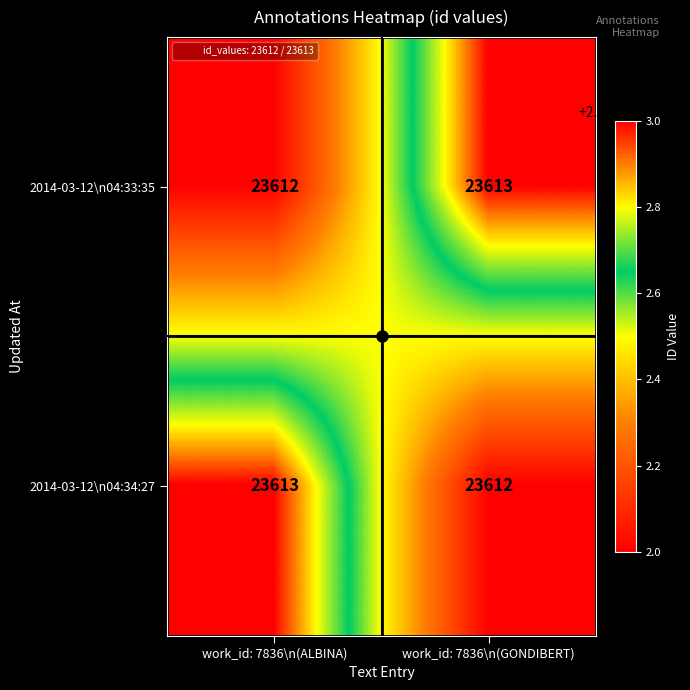

Is it true that 2014-03-12\n04:33:35 equals 35054 at work_id: 7836\n(GONDIBERT)?

False